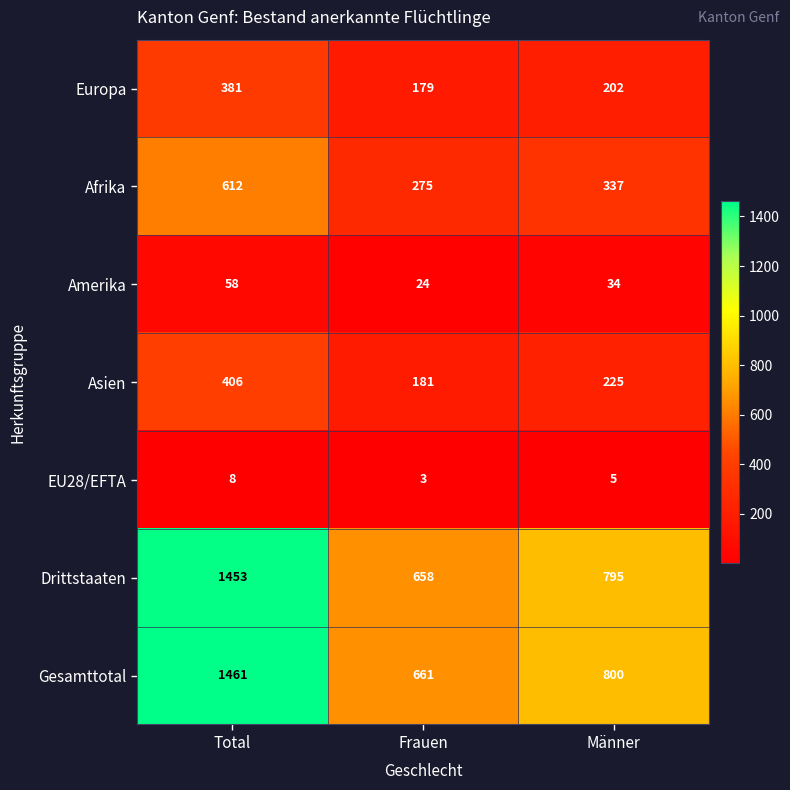

At Total, list the series in order from largest to smallest.

Gesamttotal, Drittstaaten, Afrika, Asien, Europa, Amerika, EU28/EFTA